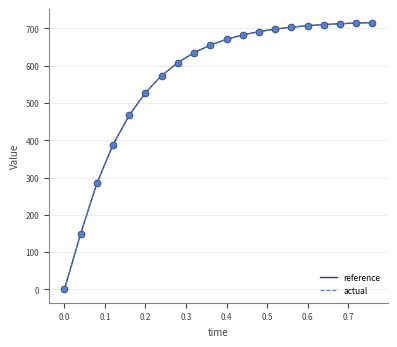

Which series has the widest spread of values?

reference